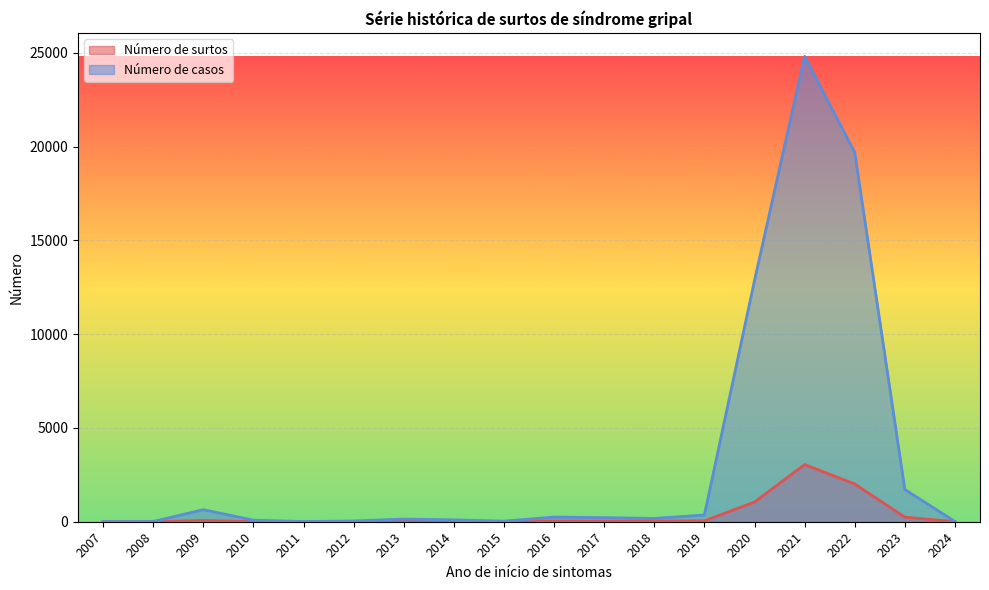

How many data points does each series have?

18